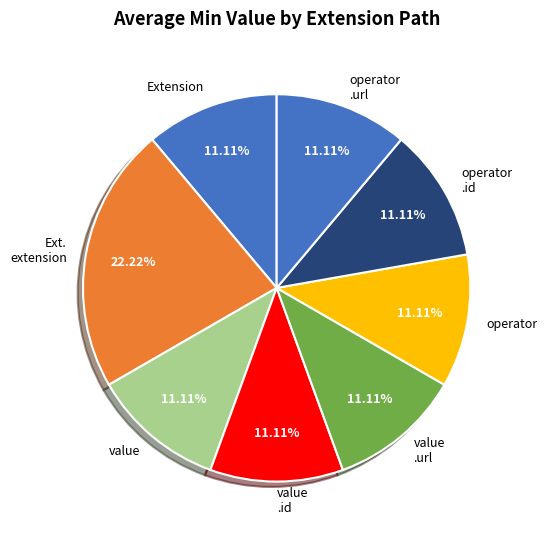

What is the ratio of the value at value to the value at operator .url?

1.0